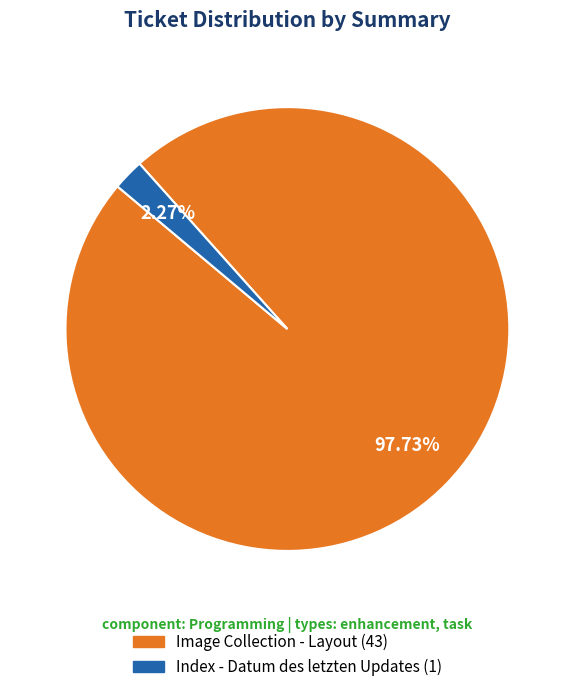

How many segments does this pie chart have?

2